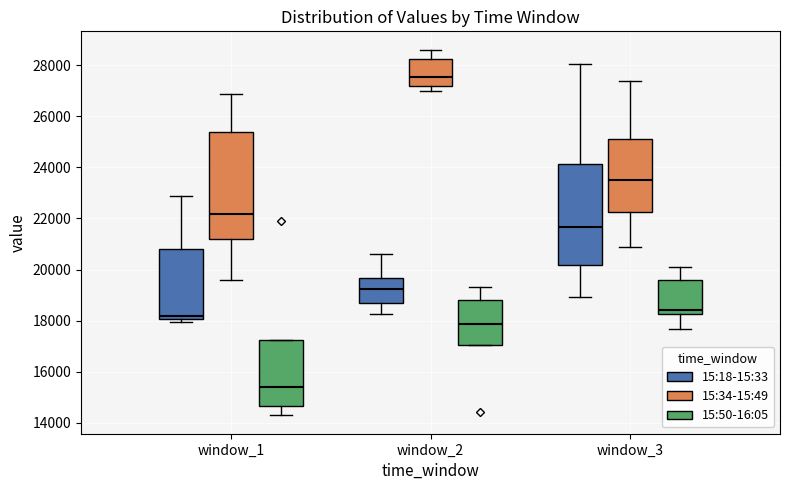

Which box is the tallest, from its lower edge to its upper edge?

window_1 (15:34-15:49)